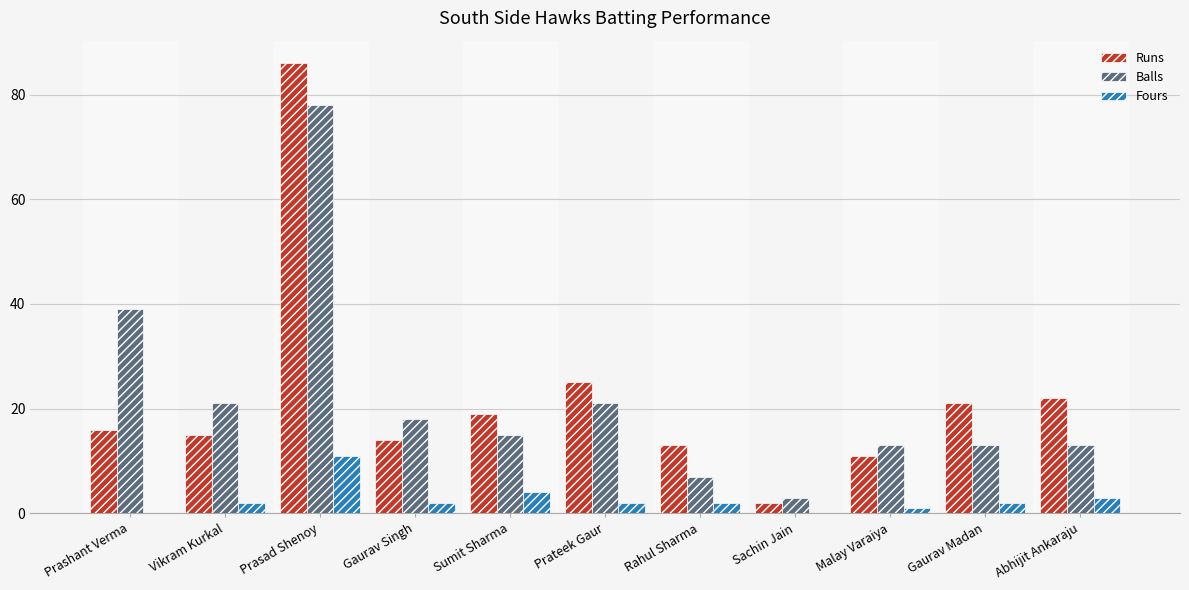

What is the sum of all Balls values?

241